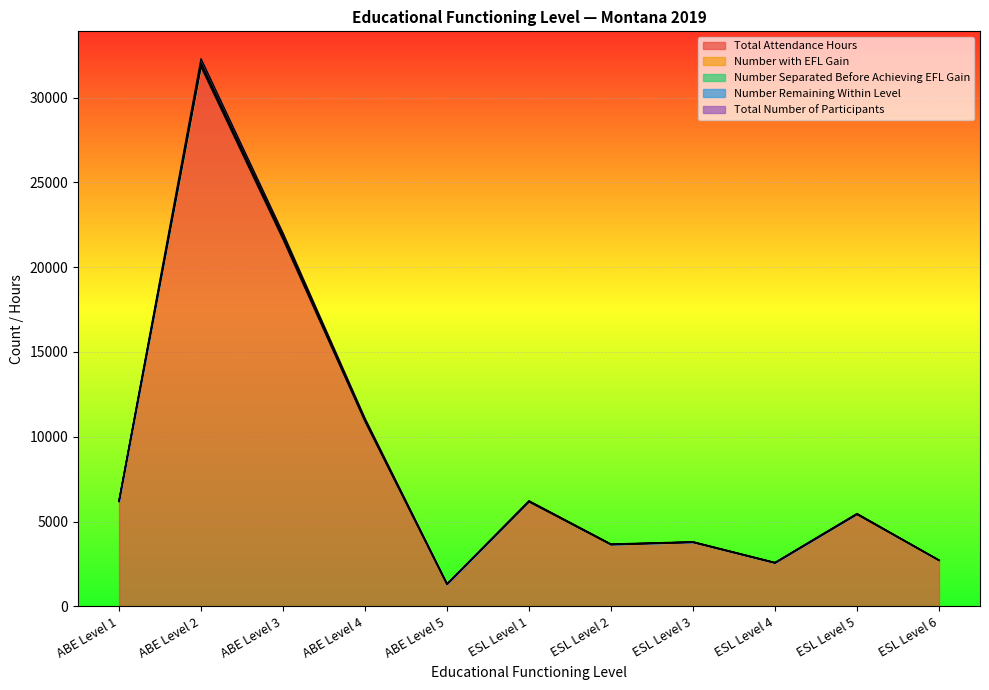

The value of Total Number of Participants at ESL Level 1 is 2861.6. True or false?

False